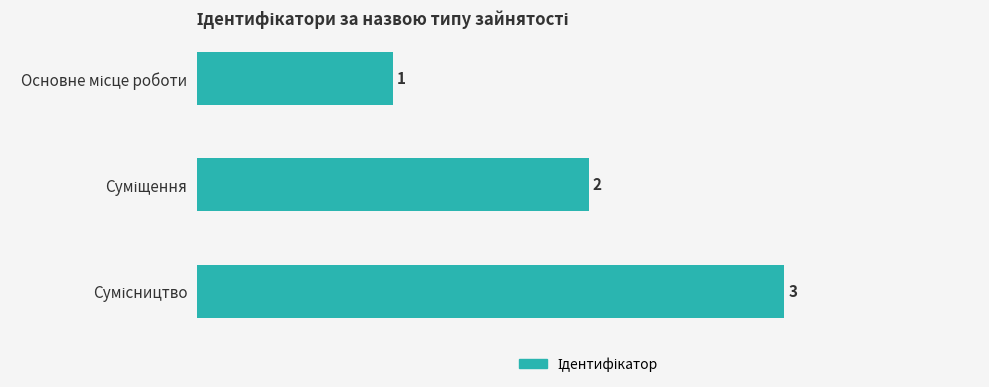

Does the chart contain any negative values?

No